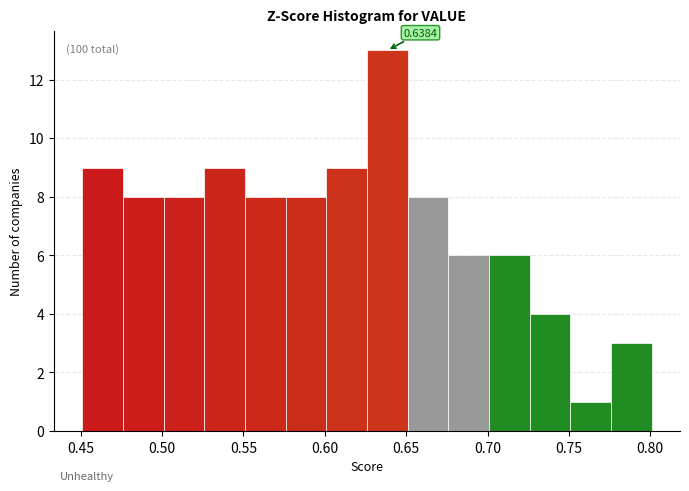

Over which range of the x-axis is the bar tallest?

0.625 to 0.650